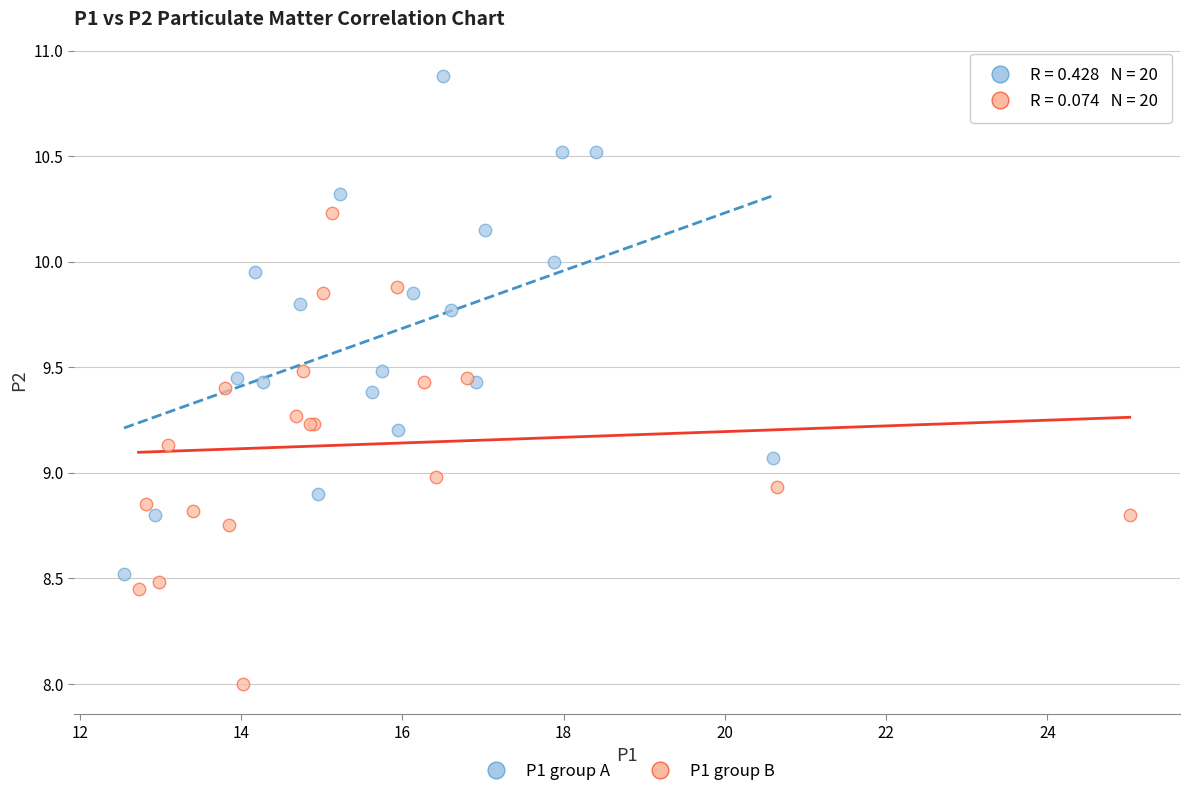

Which series reaches the maximum Y coordinate?

P1 group A